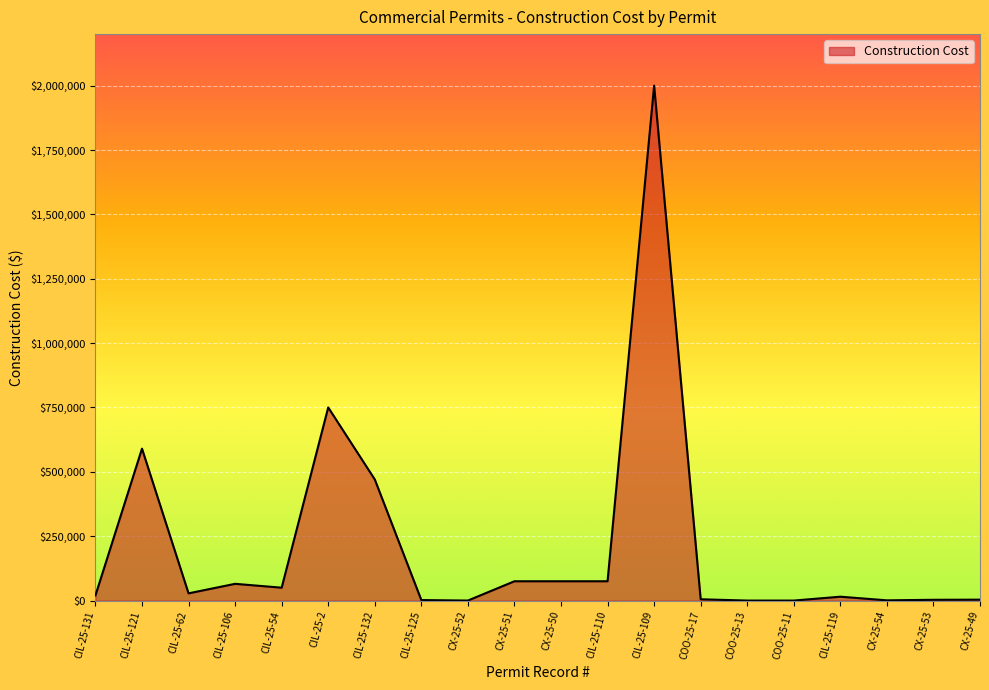

What is the average value?

211395